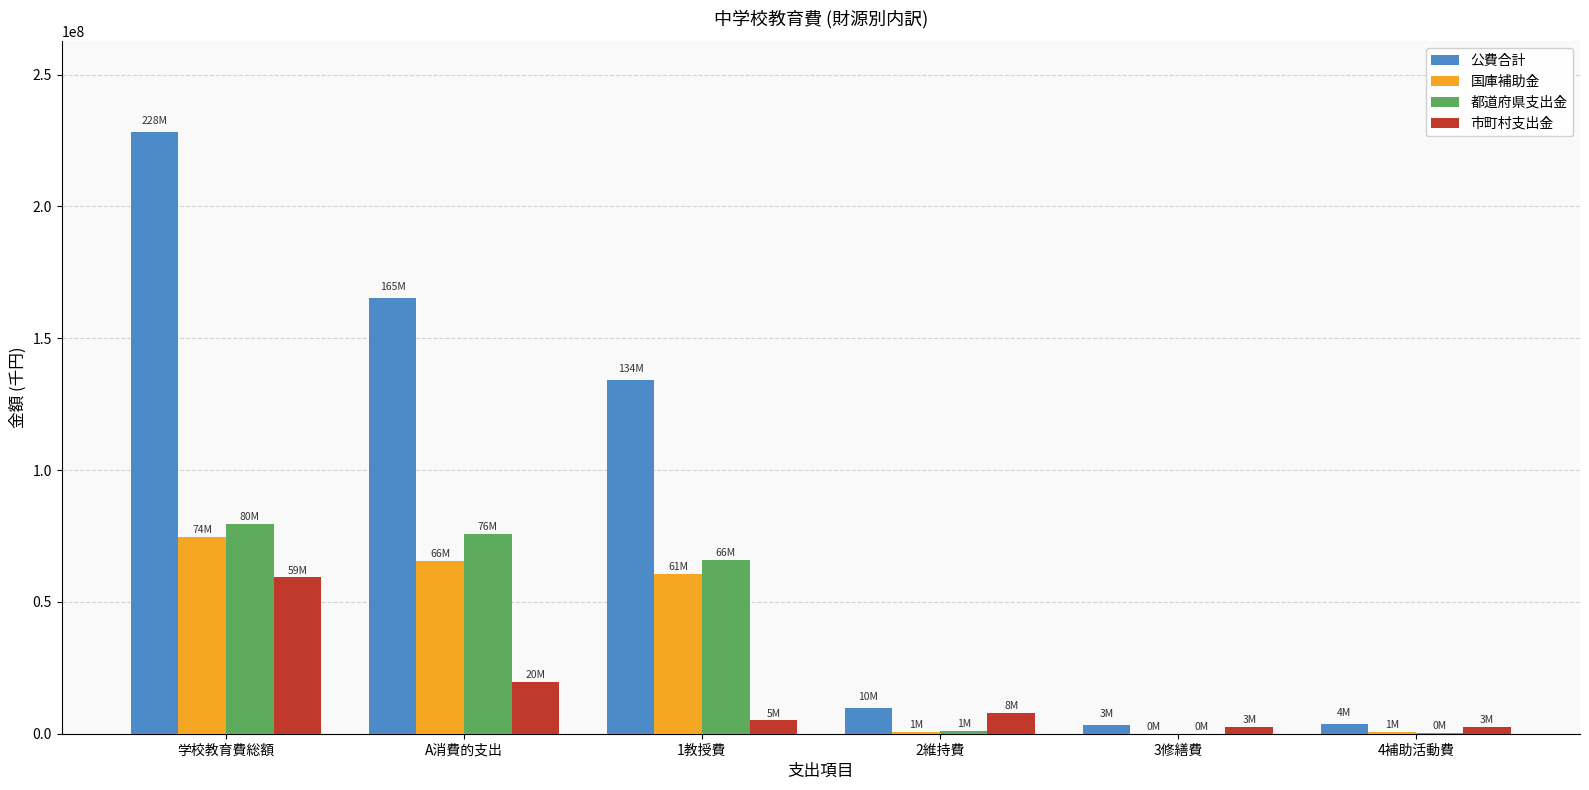

Which series has the widest spread of values?

公費合計